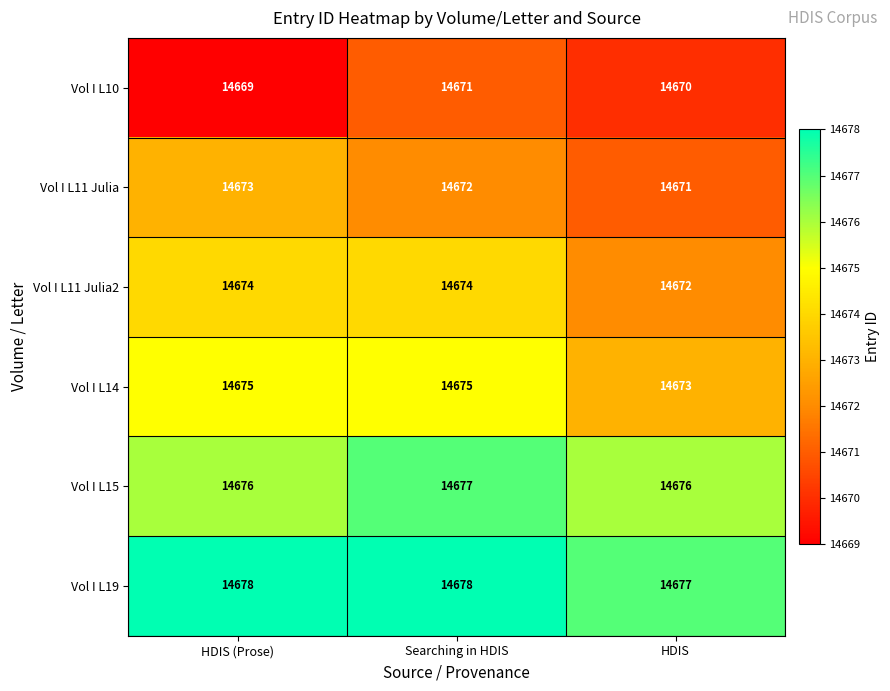

Count the number of data series in this chart.

6